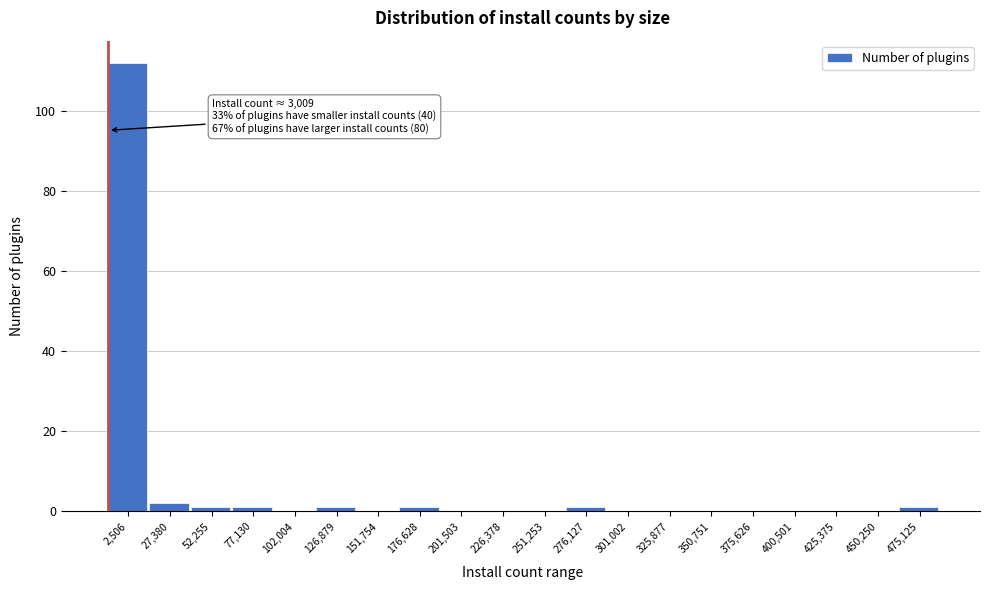

Reading left to right, extract all data points from this chart.

2,506=112	27,380=2	52,255=1	77,130=1	102,004=0	126,879=1	151,754=0	176,628=1	201,503=0	226,378=0	251,253=0	276,127=1	301,002=0	325,877=0	350,751=0	375,626=0	400,501=0	425,375=0	450,250=0	475,125=1